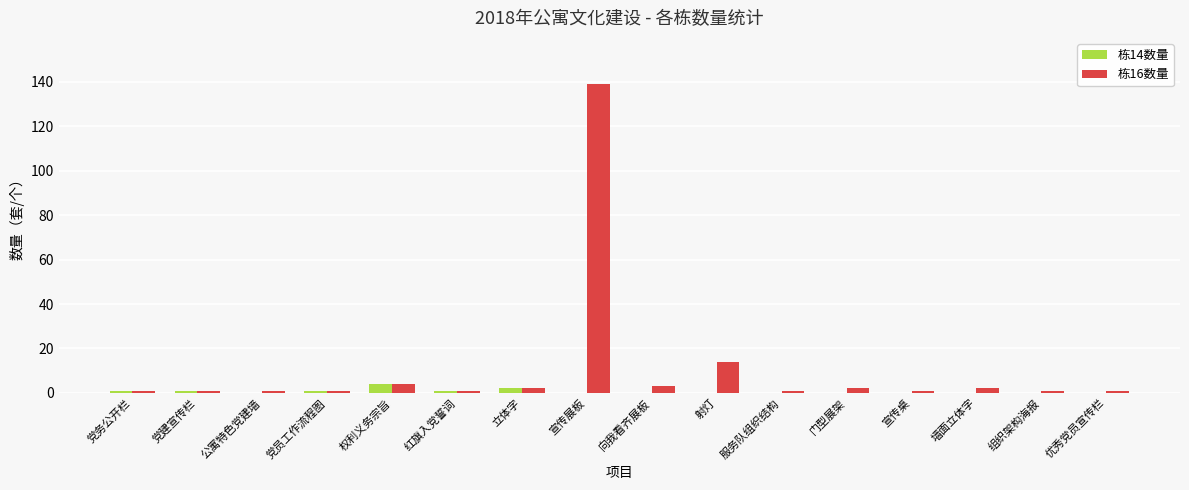

At which category is the sum across all series the highest?

宣传展板